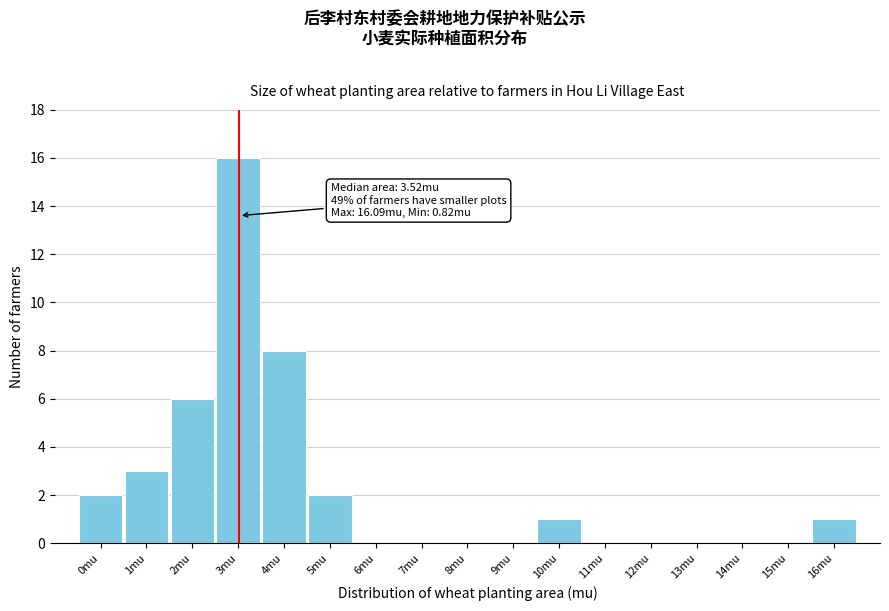

Reading left to right, what are all the values shown in this chart?

0mu=2	1mu=3	2mu=6	3mu=16	4mu=8	5mu=2	6mu=0	7mu=0	8mu=0	9mu=0	10mu=1	11mu=0	12mu=0	13mu=0	14mu=0	15mu=0	16mu=1